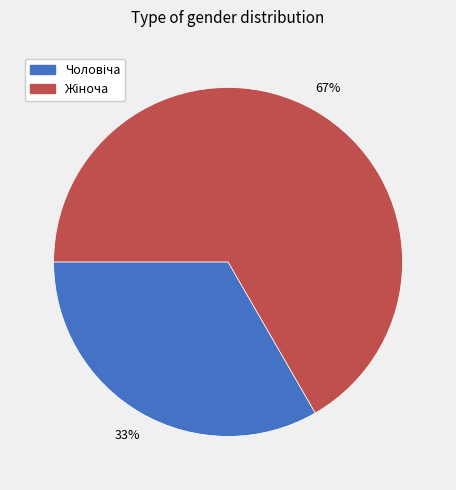

To the nearest percent, what is the average slice percentage?

50%